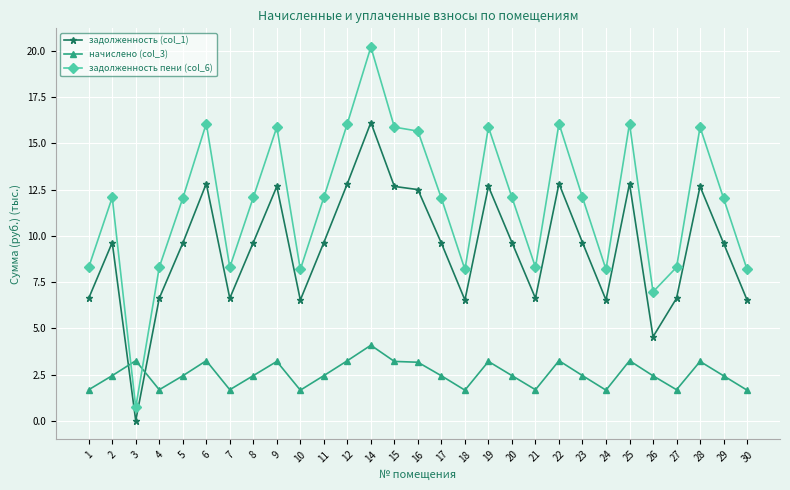

Is it true that задолженность пени (col_6) equals 13.4 at 21?

False